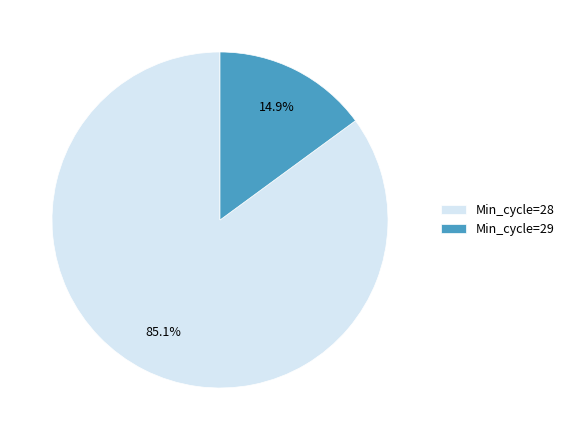

Is there a majority slice in this chart?

Yes